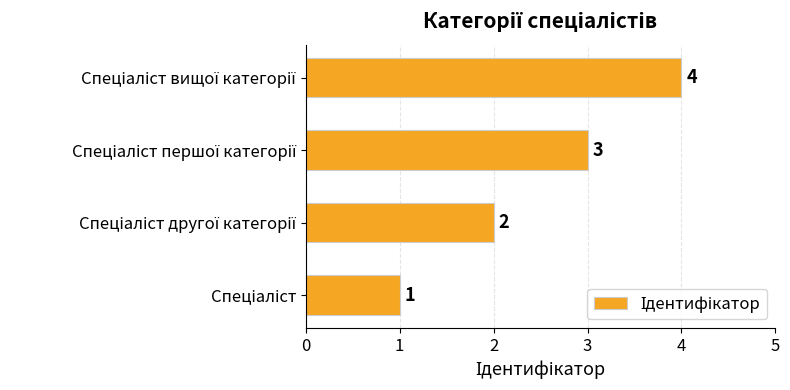

How many bars are there in total?

4